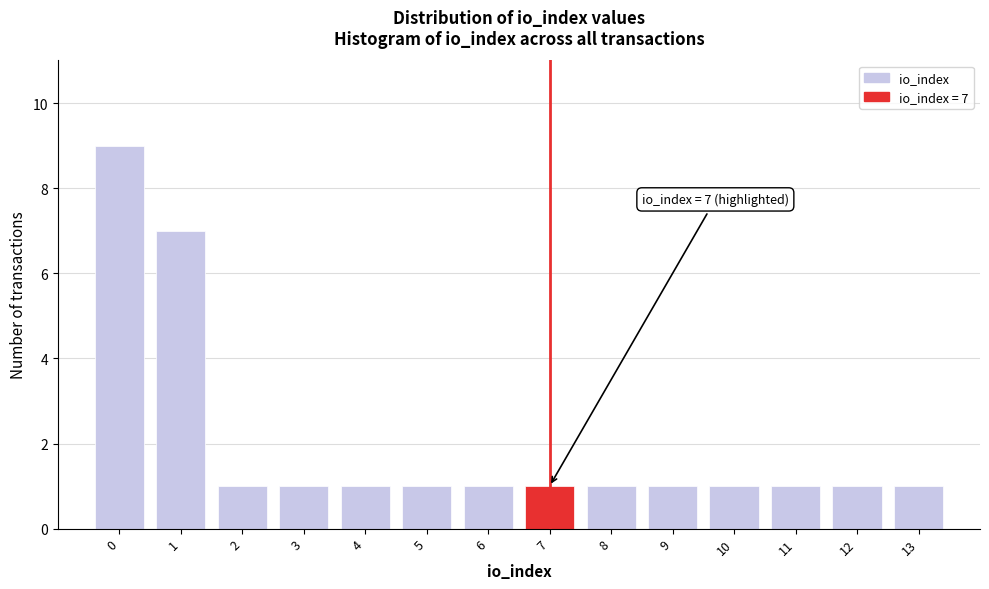

Which range on the x-axis has the tallest bar?

-0.5 to 0.5